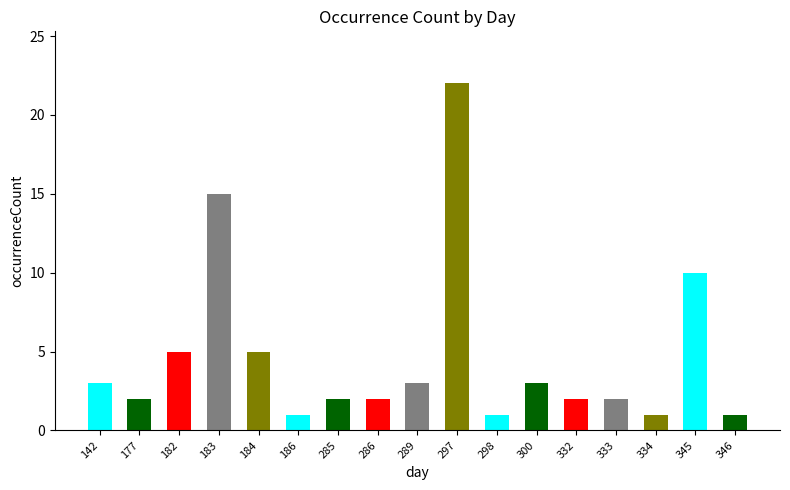

Does the chart contain any negative values?

No